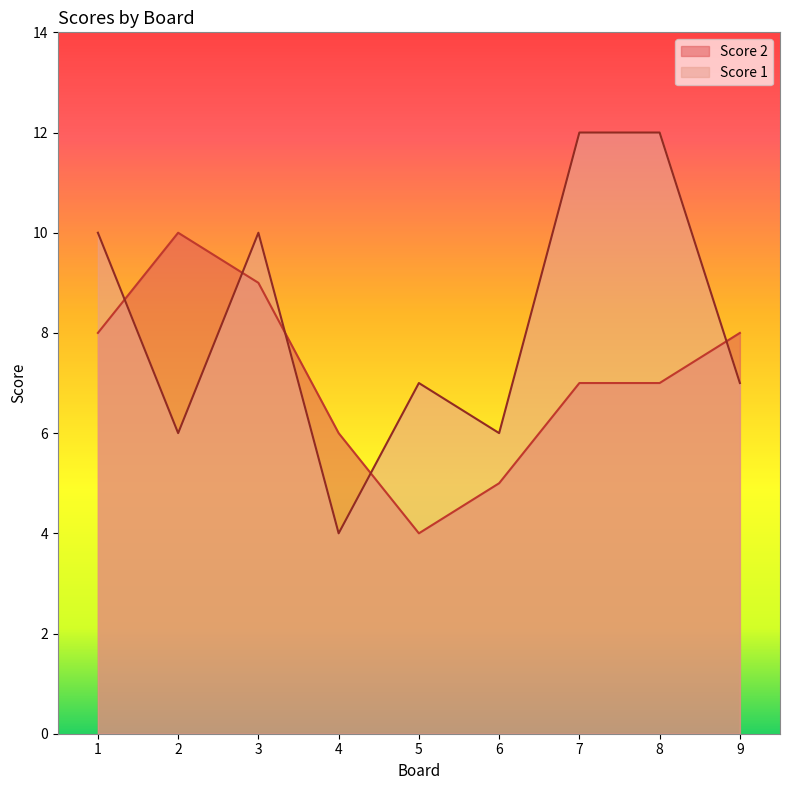

How many categories are shown in the chart?

9